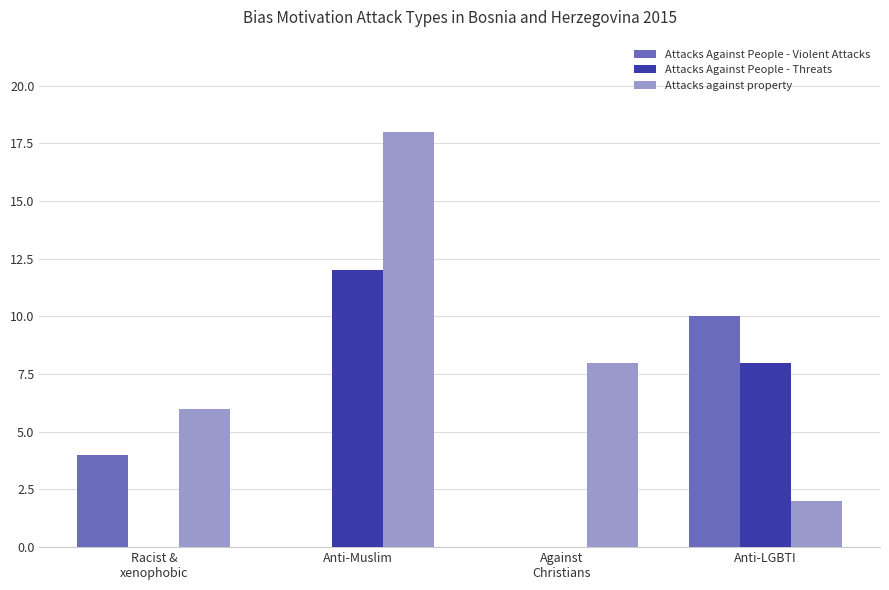

What is the difference between the Attacks against property values at Anti-Muslim and Anti-LGBTI?

16